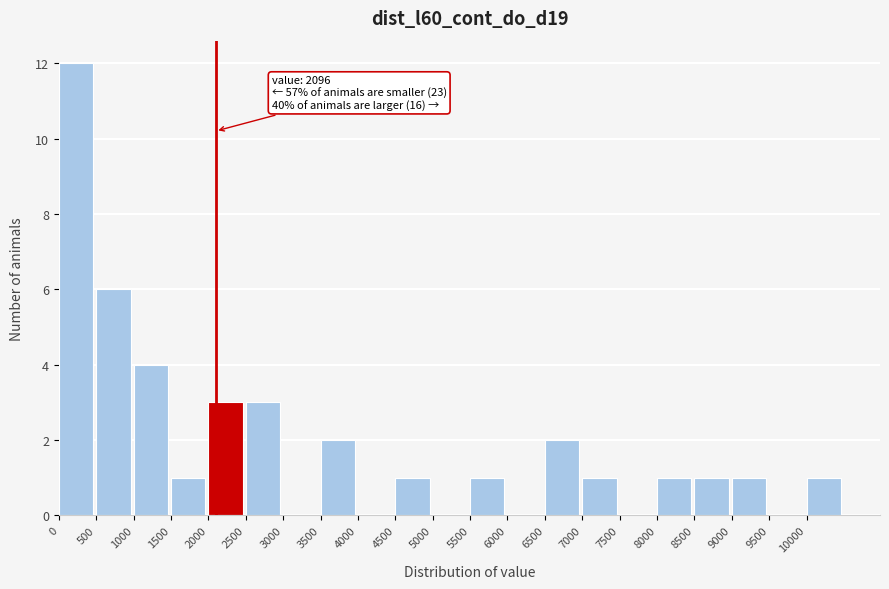

Over which range of the x-axis is the bar tallest?

0 to 500